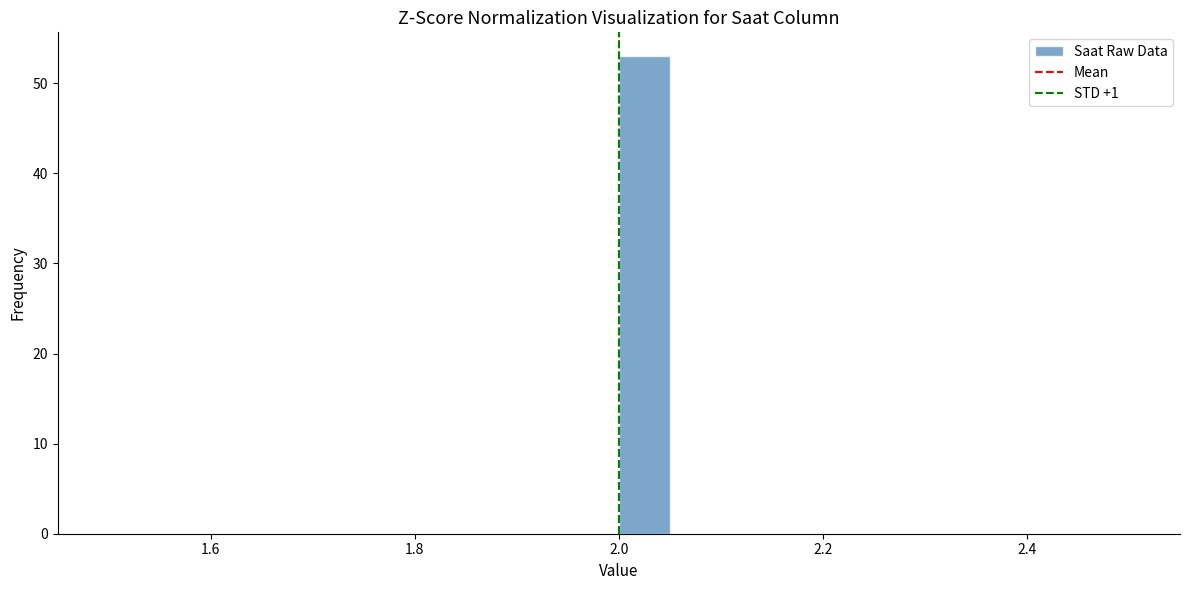

Around what value on the x-axis is the tallest bar? Give the approximate position of its centre, as read against the axis.

2.02